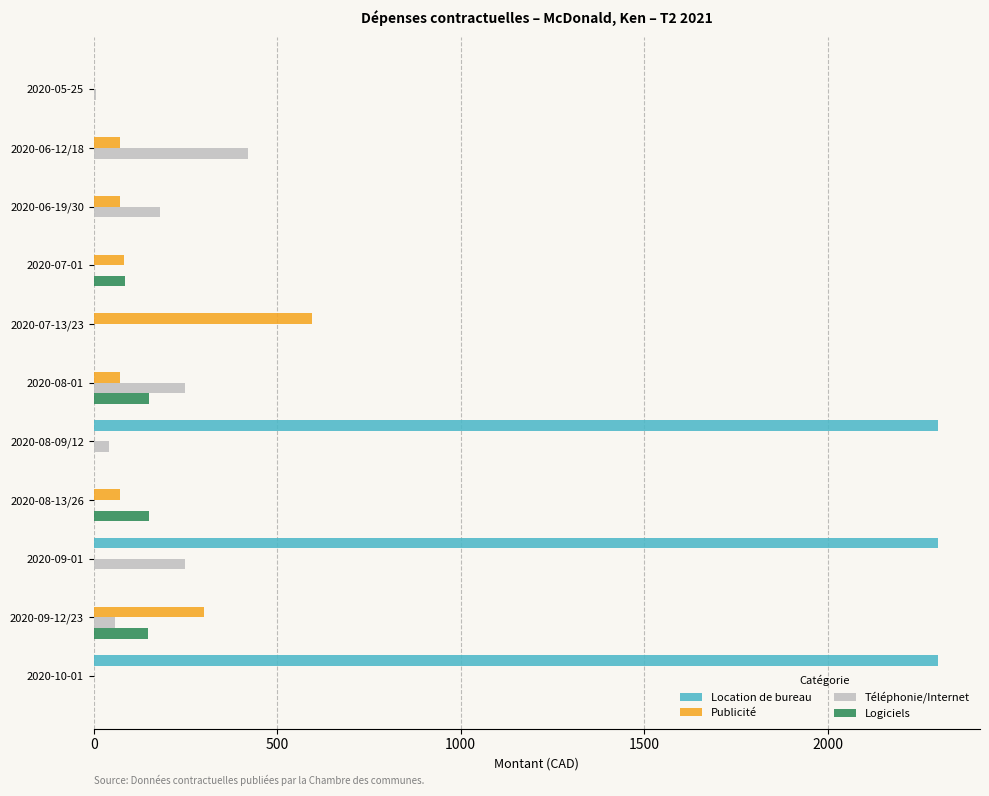

What is the highest value of the Logiciels series?

150.1